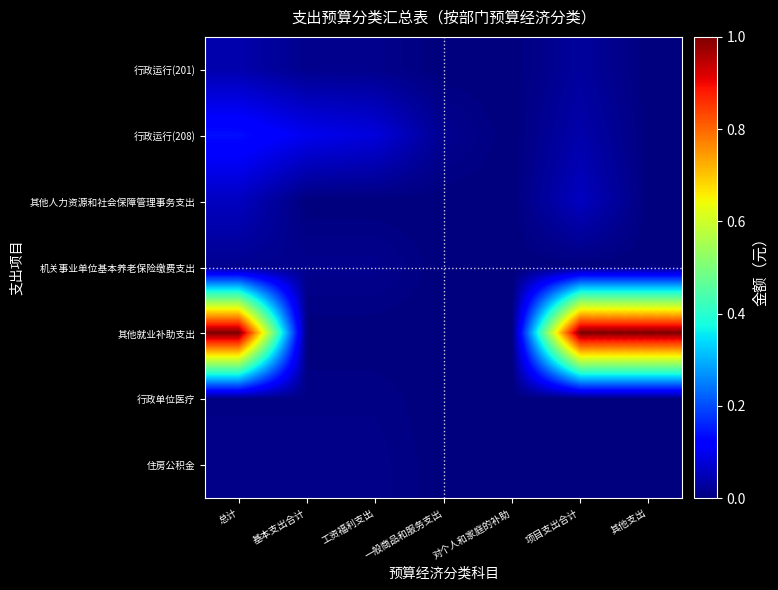

Which series has the largest range (max minus min)?

其他就业补助支出